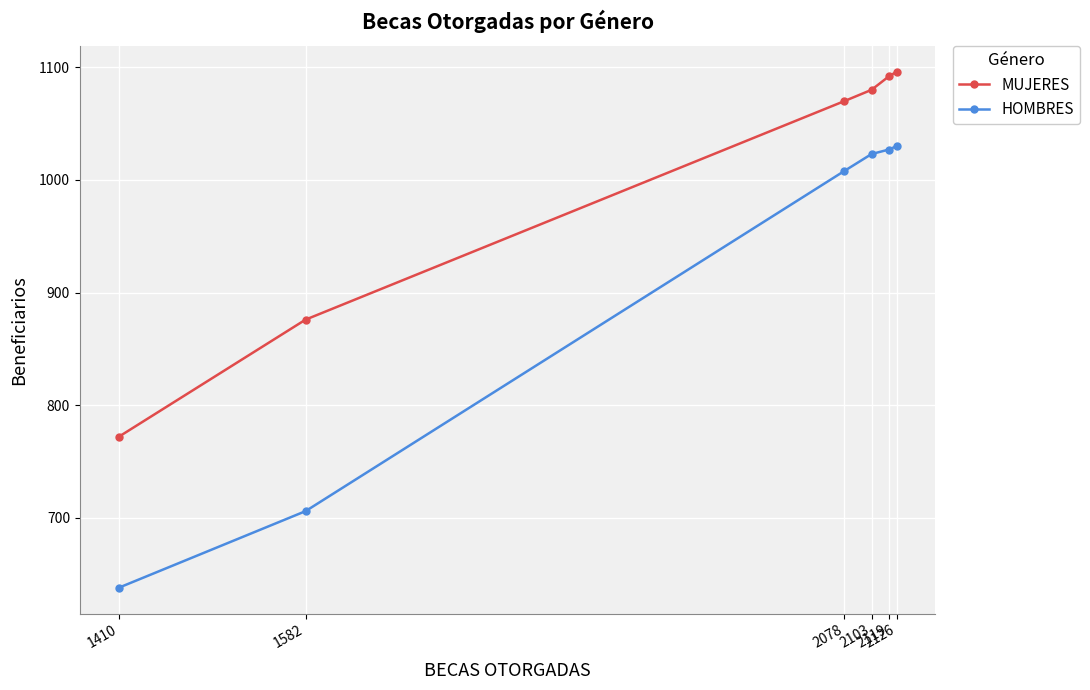

Which series changed the most between 1582 and 2119?

HOMBRES